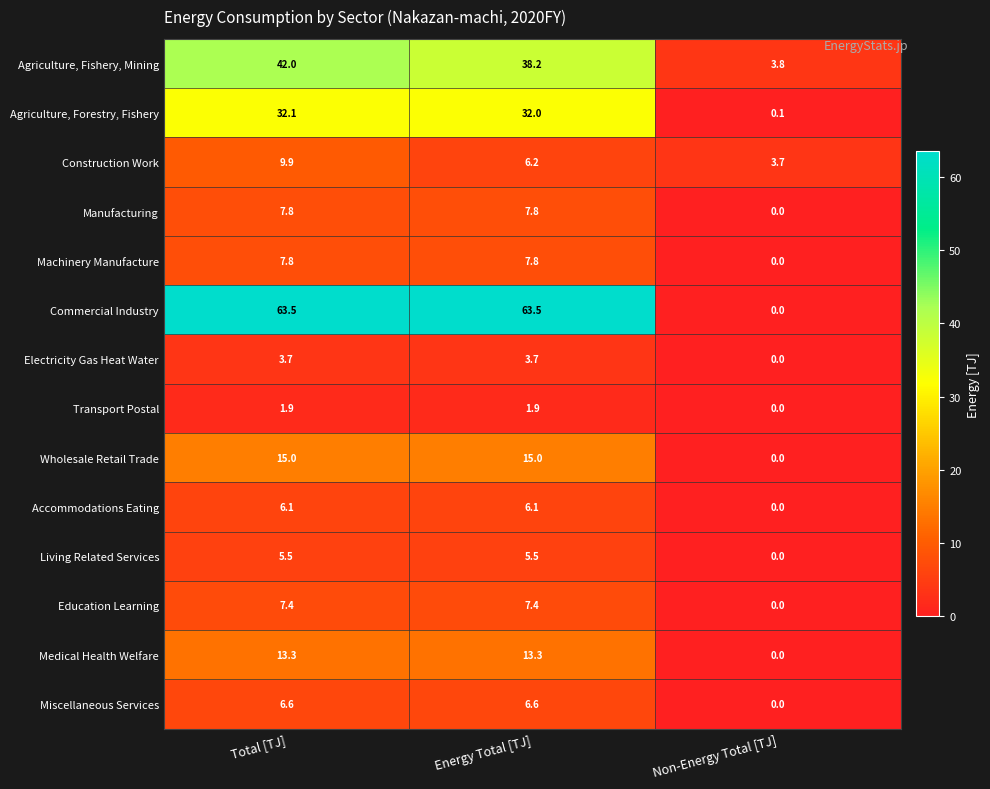

The Machinery Manufacture series shows 5.4 at Energy Total [TJ]. True or false?

False